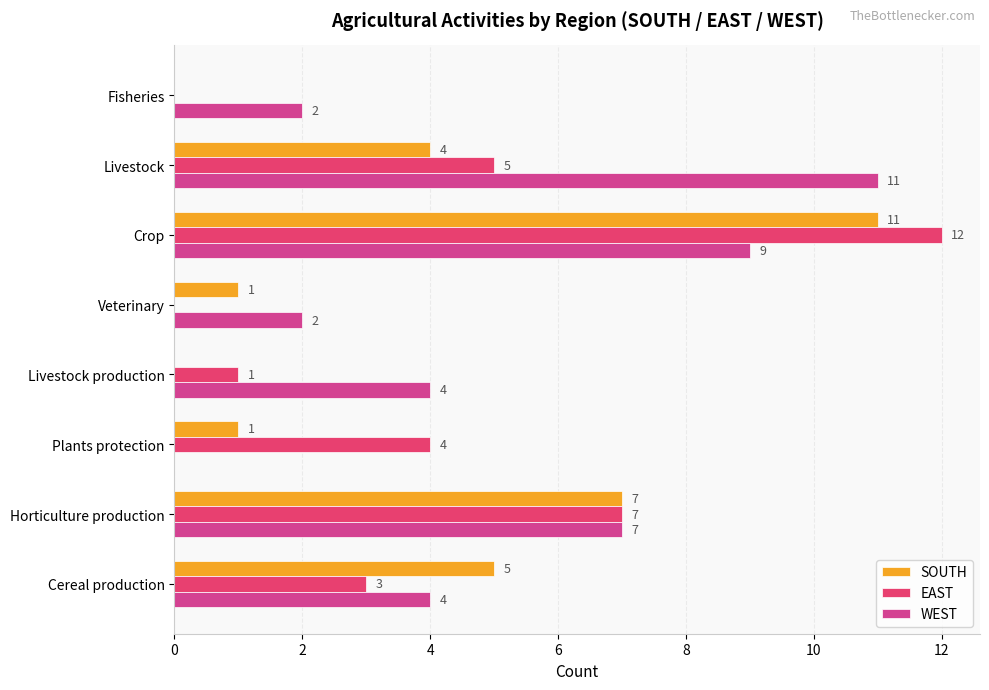

What are all the series names shown in the legend?

SOUTH, EAST, WEST